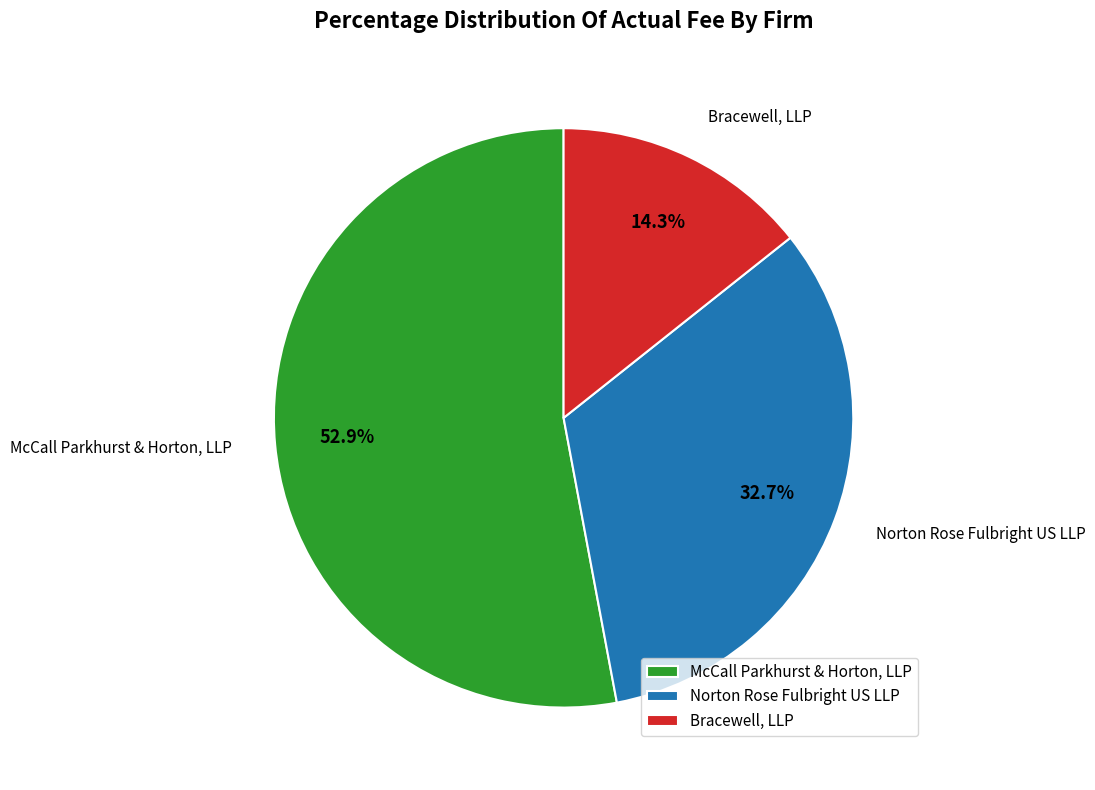

Which category has the smallest portion of the pie?

Bracewell, LLP